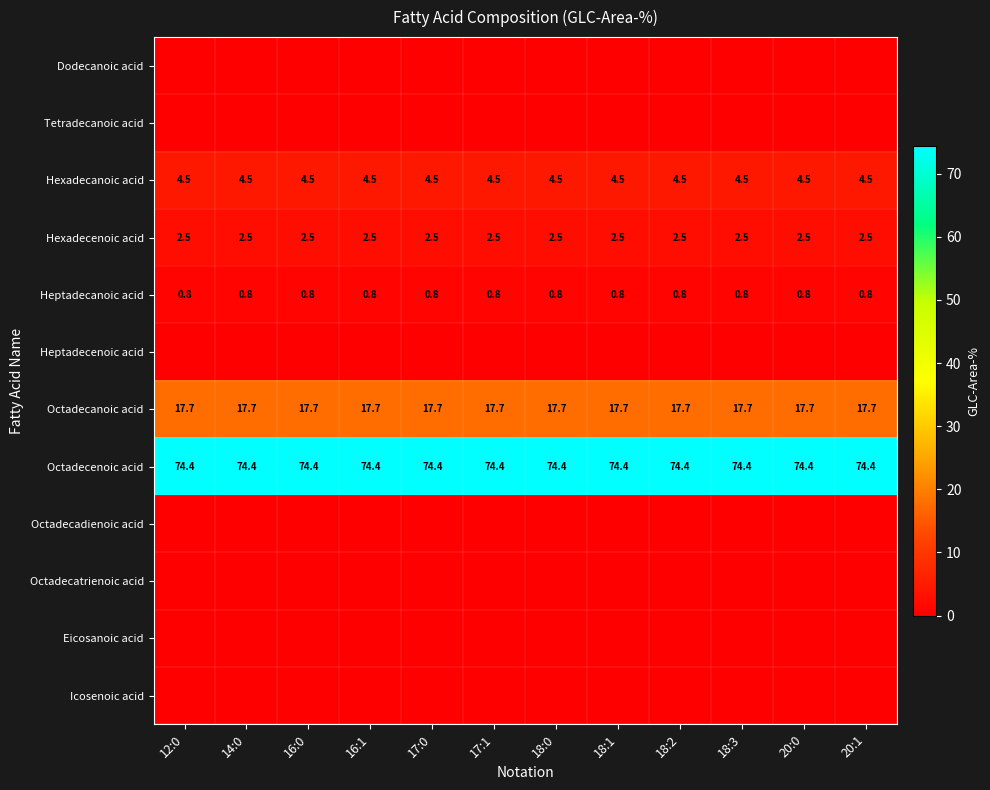

At which category does the chart reach its minimum across all series?

12:0